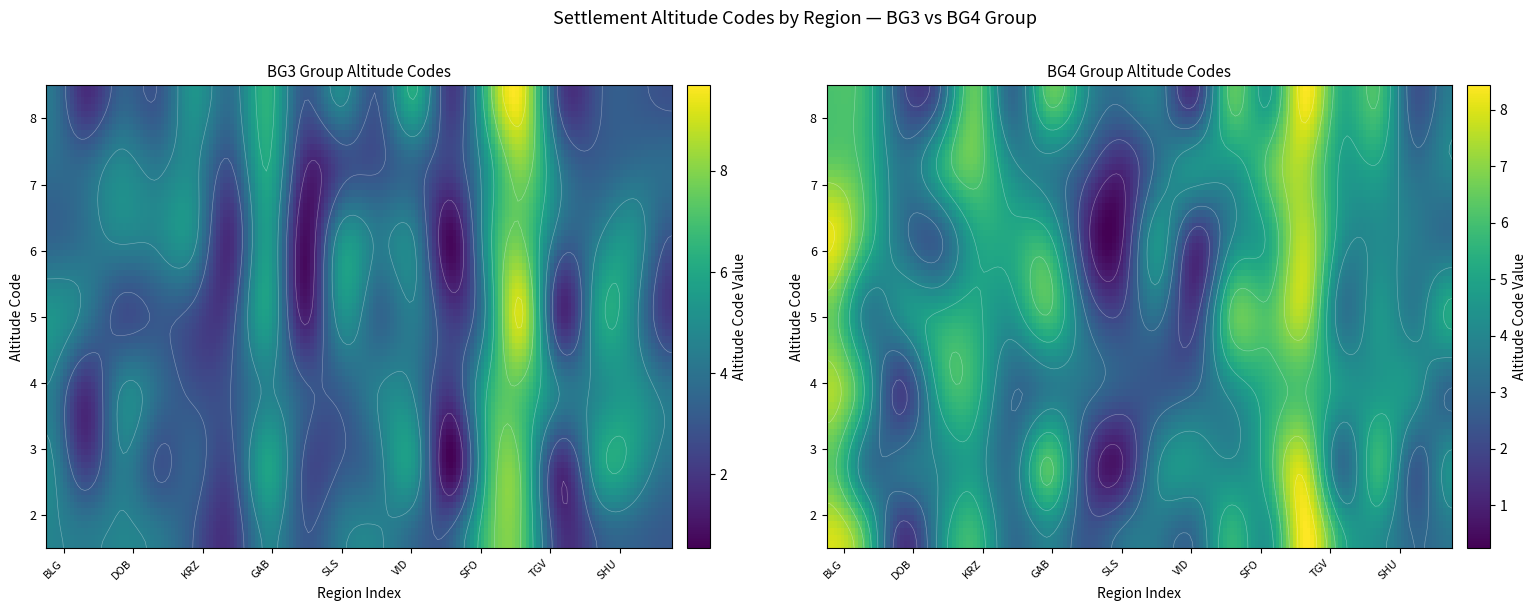

What is the spread (max minus min) of values at SLS?

2